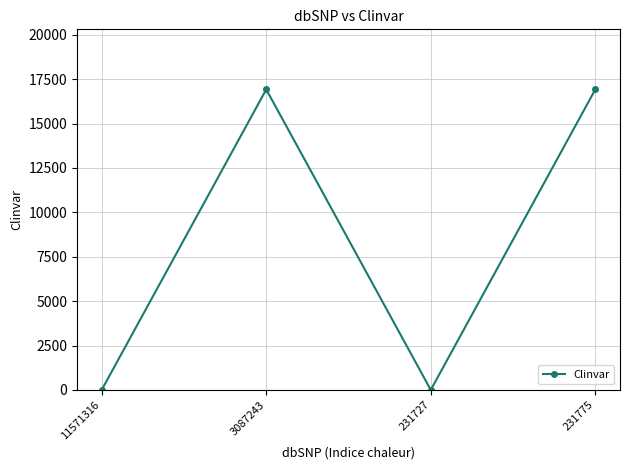

How many interior local valleys (lower than both neighbors) does the data have?

1